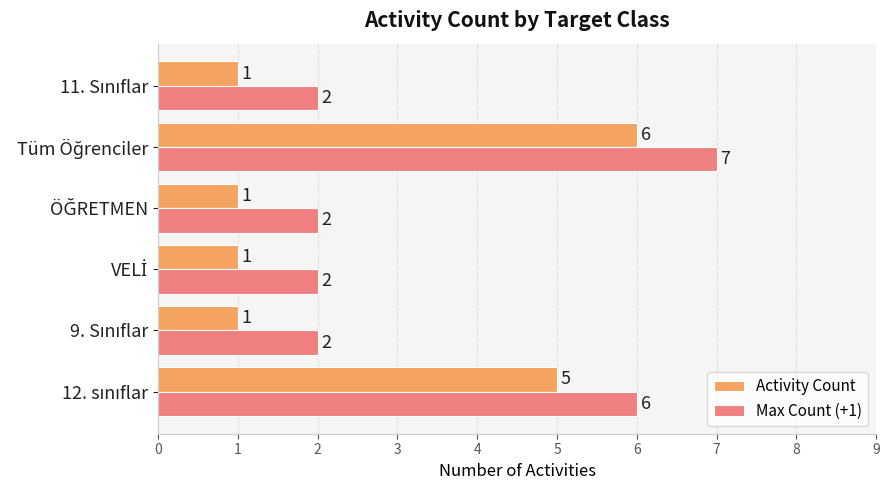

What are all the series names shown in the legend?

Activity Count, Max Count (+1)